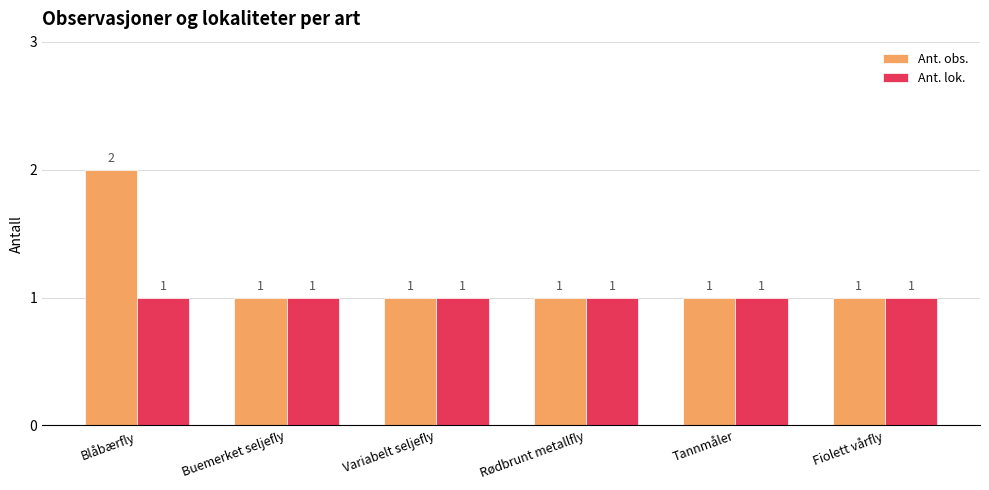

The Ant. obs. series shows 2 at Blåbærfly. True or false?

True